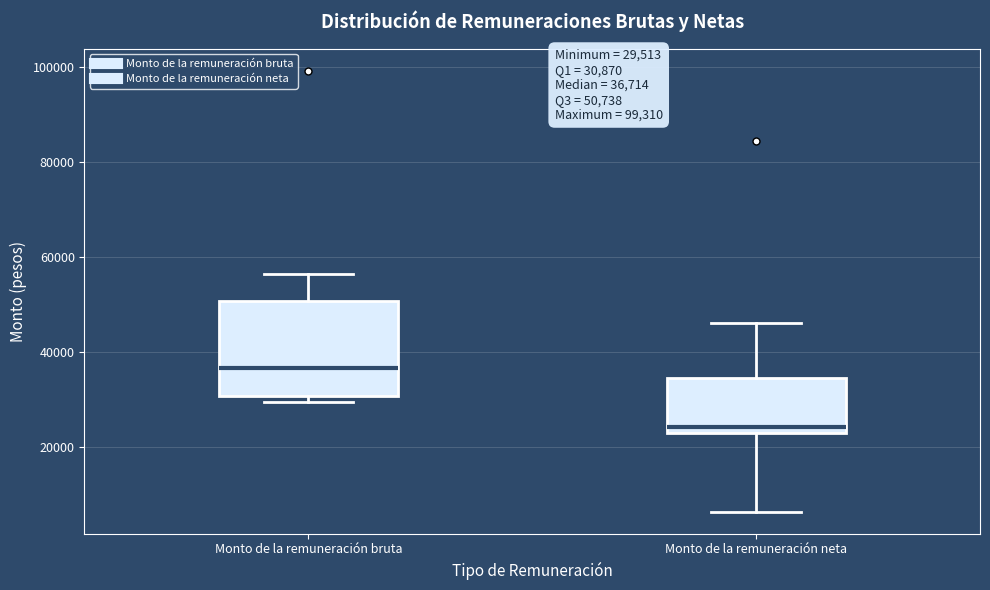

Which box is the tallest, from its lower edge to its upper edge?

Monto de la remuneración bruta